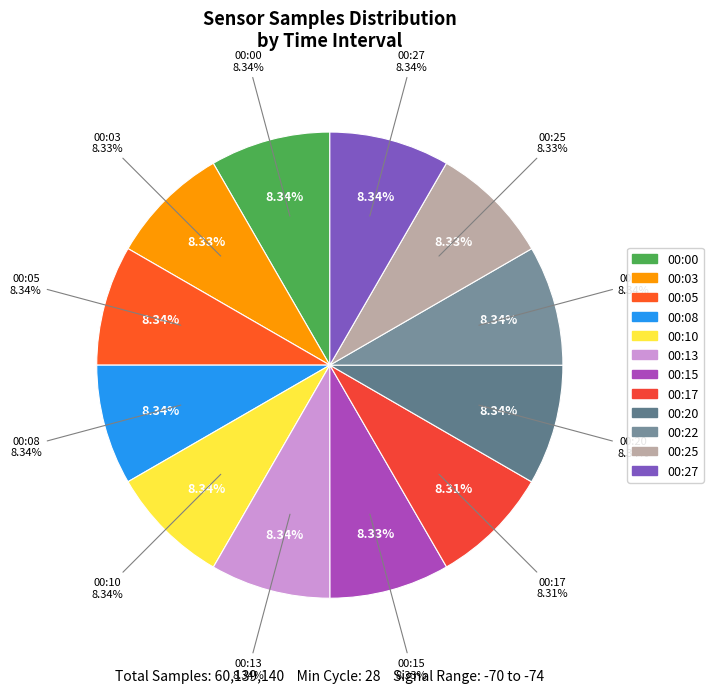

Rank the categories by value from highest to lowest.

00:20, 00:13, 00:10, 00:08, 00:05, 00:27, 00:00, 00:22, 00:25, 00:15, 00:03, 00:17